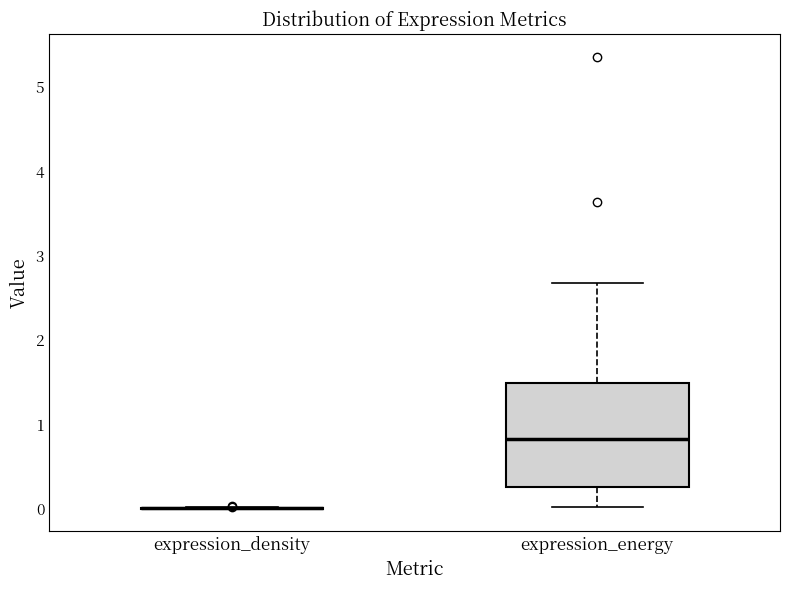

Where does the lower whisker of the box for expression_energy end on the y-axis? The values are not printed on the chart, so give them approximately, as read against the axis.

0.0